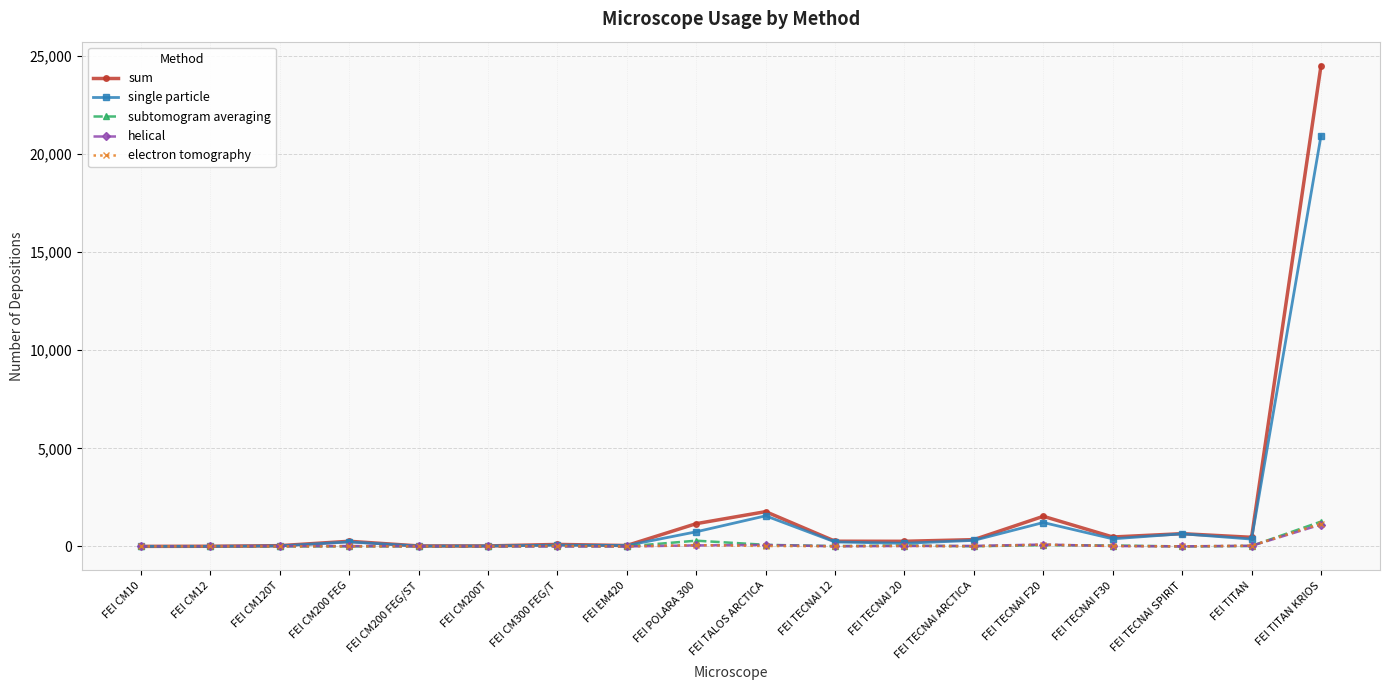

Which series has the largest range (max minus min)?

sum